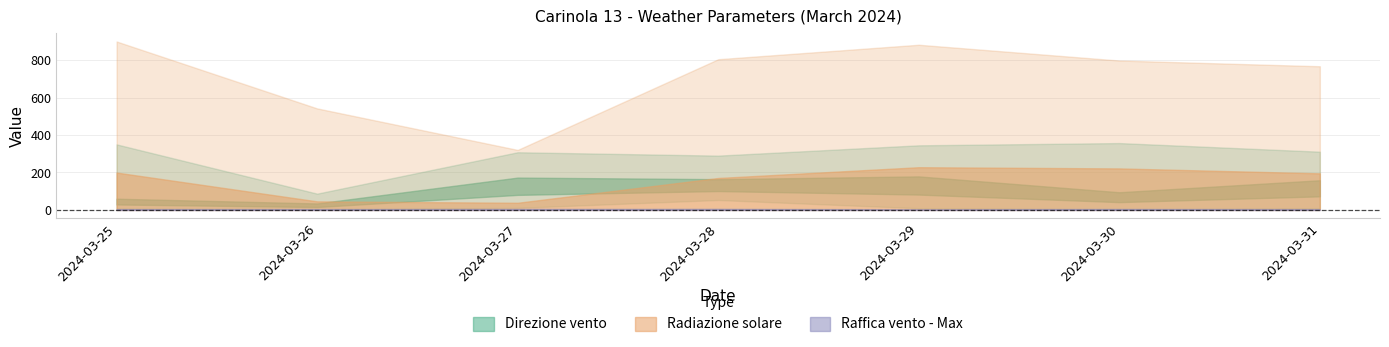

What is the sum of the Radiazione solare - Max values at 2024-03-29 and 2024-03-30?

1680.0